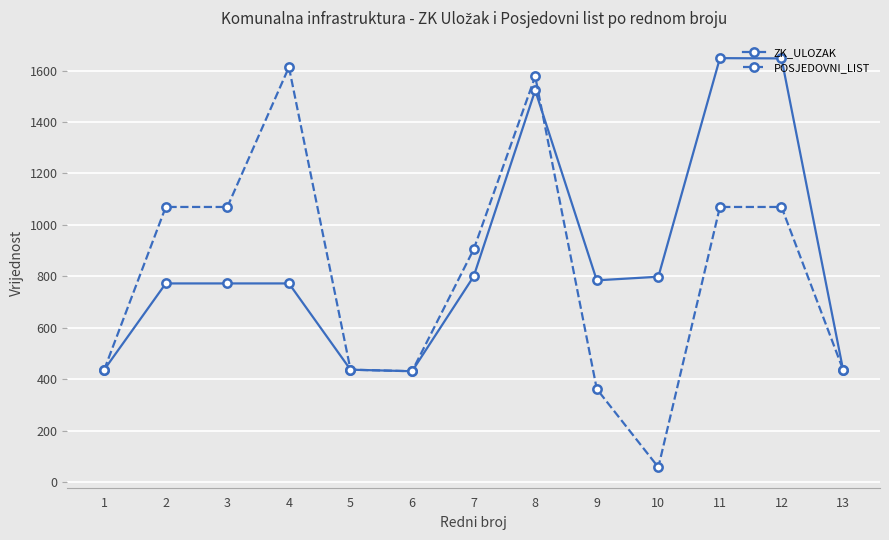

Which series has the largest total across all categories?

ZK_ULOZAK